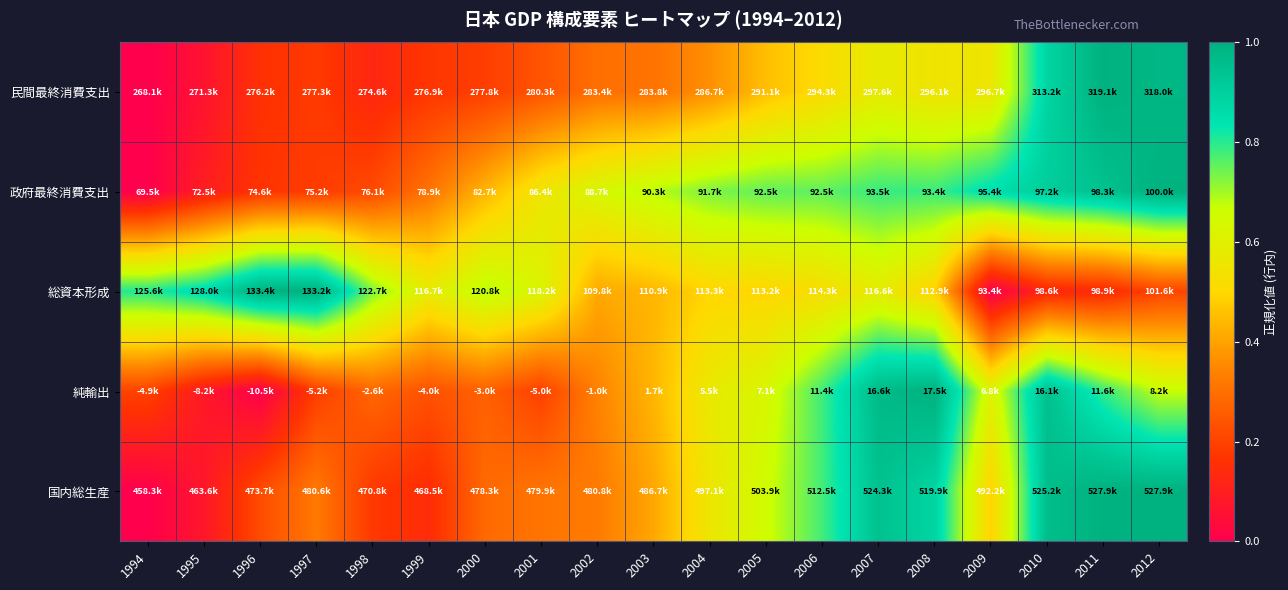

Reading right to left, transcribe all the data shown in this chart.

民間最終消費支出: 2012=1.0	2011=1.0	2010=0.9	2009=0.6	2008=0.6	2007=0.6	2006=0.5	2005=0.5	2004=0.4	2003=0.3	2002=0.3	2001=0.2	2000=0.2	1999=0.2	1998=0.1	1997=0.2	1996=0.2	1995=0.1	1994=0.0
政府最終消費支出: 2012=1.0	2011=0.9	2010=0.9	2009=0.9	2008=0.8	2007=0.8	2006=0.8	2005=0.8	2004=0.7	2003=0.7	2002=0.6	2001=0.6	2000=0.4	1999=0.3	1998=0.2	1997=0.2	1996=0.2	1995=0.1	1994=0.0
総資本形成: 2012=0.2	2011=0.1	2010=0.1	2009=0.0	2008=0.5	2007=0.6	2006=0.5	2005=0.5	2004=0.5	2003=0.4	2002=0.4	2001=0.6	2000=0.7	1999=0.6	1998=0.7	1997=1.0	1996=1.0	1995=0.9	1994=0.8
純輸出: 2012=0.7	2011=0.8	2010=1.0	2009=0.6	2008=1.0	2007=1.0	2006=0.8	2005=0.6	2004=0.6	2003=0.4	2002=0.3	2001=0.2	2000=0.3	1999=0.2	1998=0.3	1997=0.2	1996=0.0	1995=0.1	1994=0.2
国内総生産: 2012=1.0	2011=1.0	2010=1.0	2009=0.5	2008=0.9	2007=0.9	2006=0.8	2005=0.7	2004=0.6	2003=0.4	2002=0.3	2001=0.3	2000=0.3	1999=0.1	1998=0.2	1997=0.3	1996=0.2	1995=0.1	1994=0.0